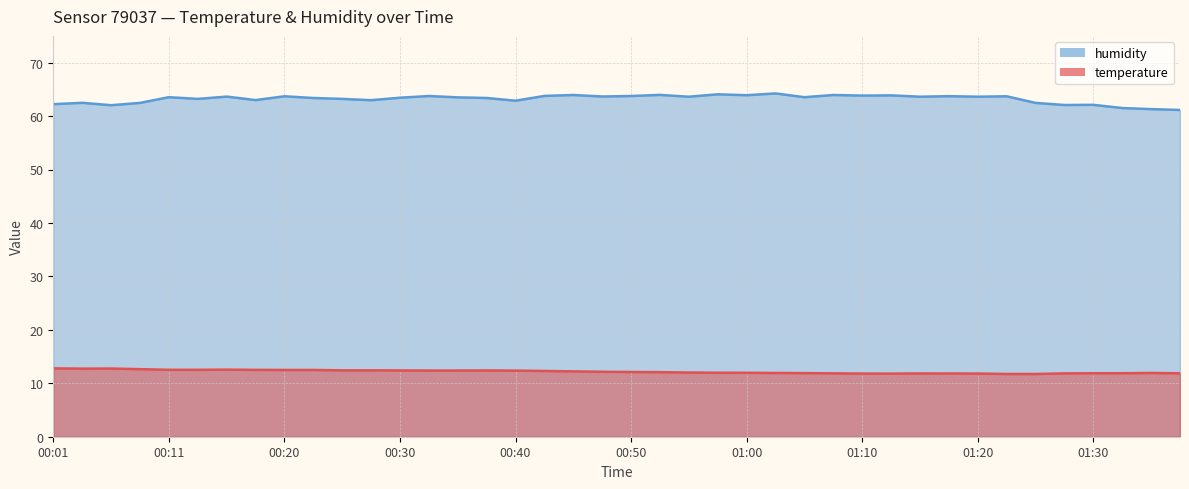

Rank the series at 01:12 from highest to lowest value.

humidity, temperature